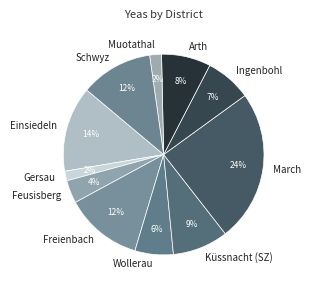

Which has a higher value, Freienbach or Ingenbohl?

Freienbach